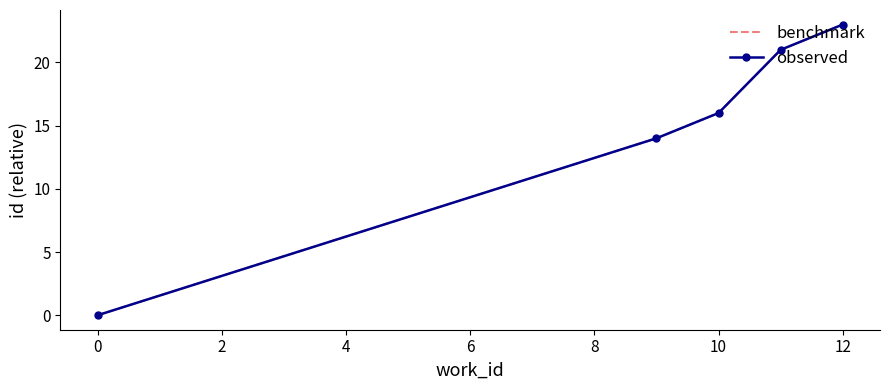

Which series has the widest spread of values?

benchmark